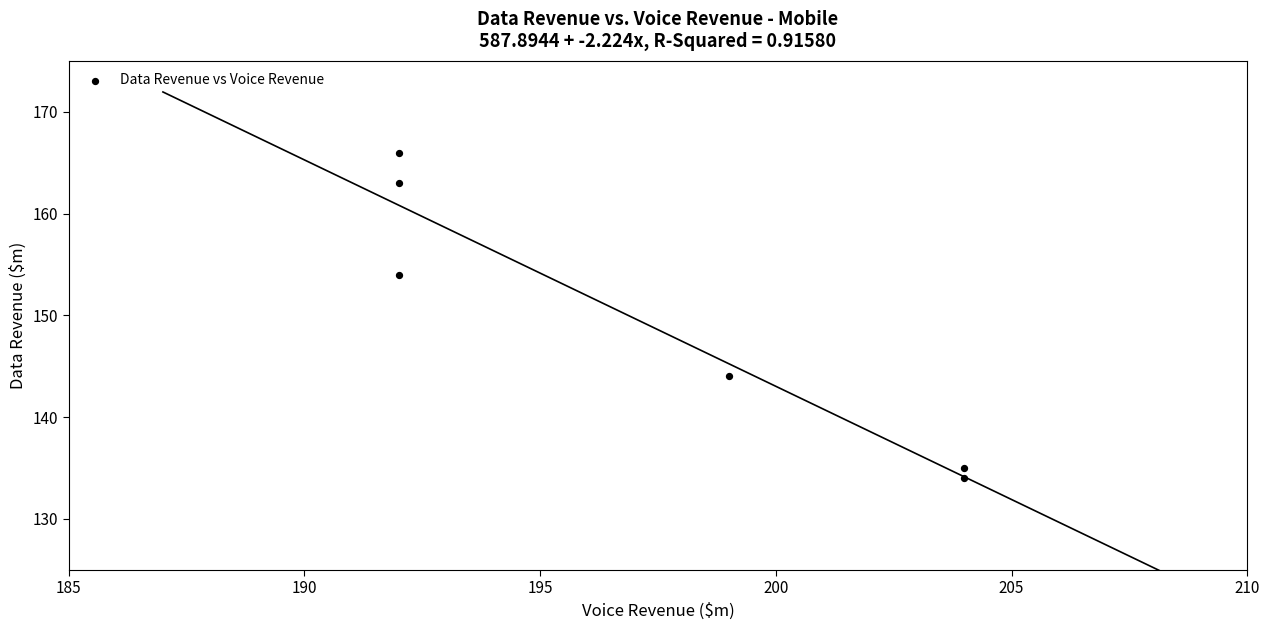

What Y value in the scatter plot is closest to 150?

154